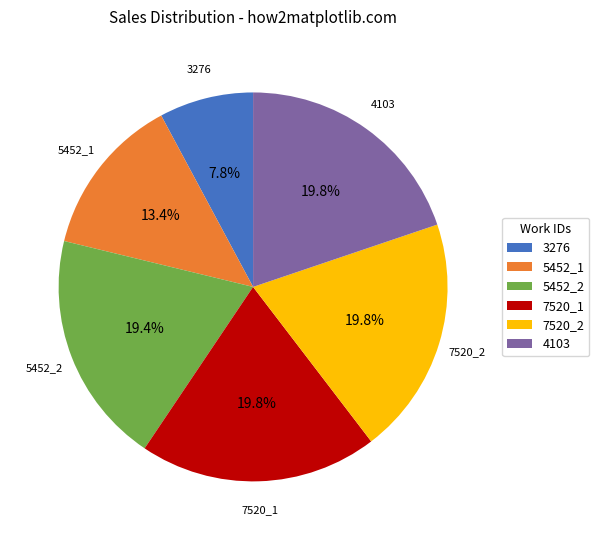

The 7520_1 slice represents 20% of the pie. True or false?

True